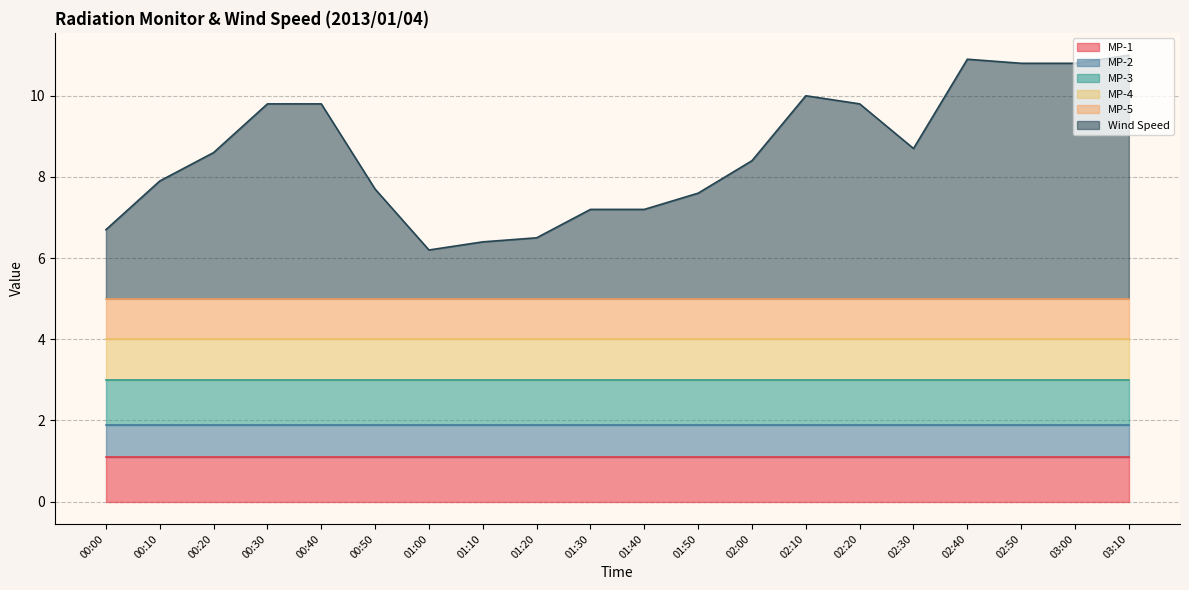

Between 00:50 and 01:20, which is larger?

00:50